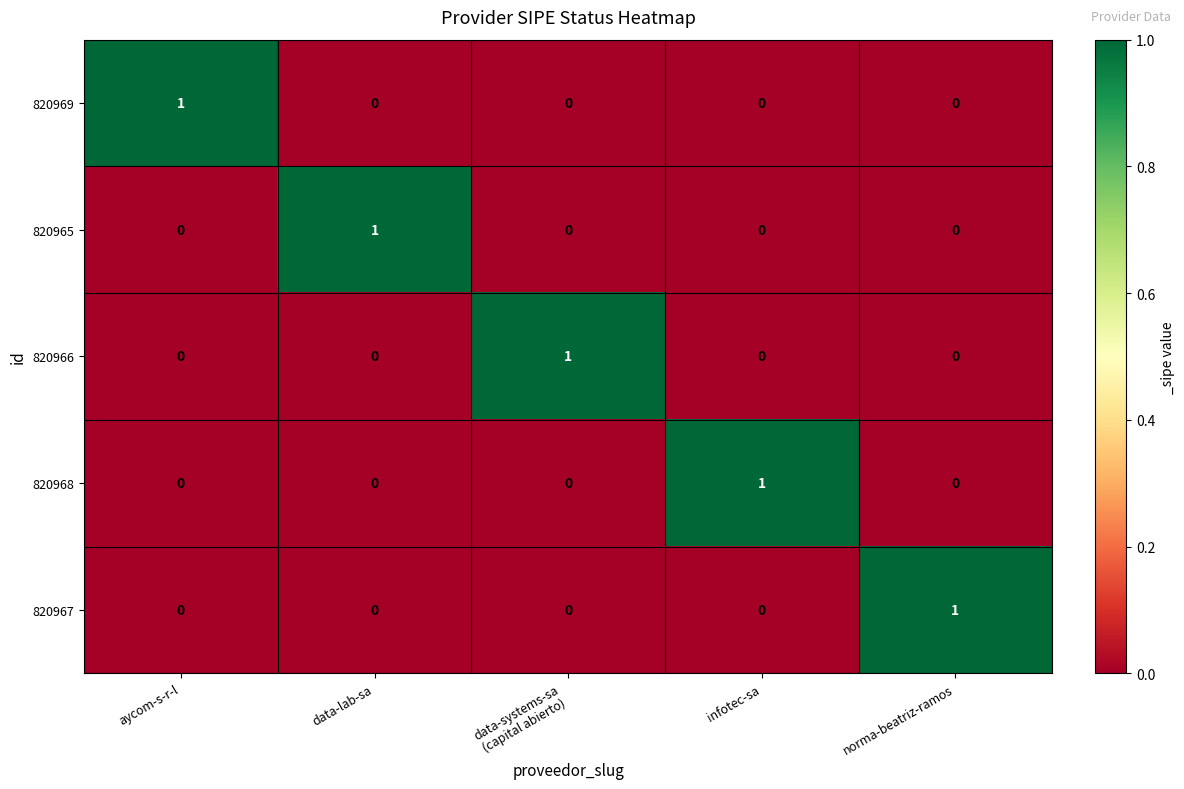

How many 820968 values are between 0 and 1?

5